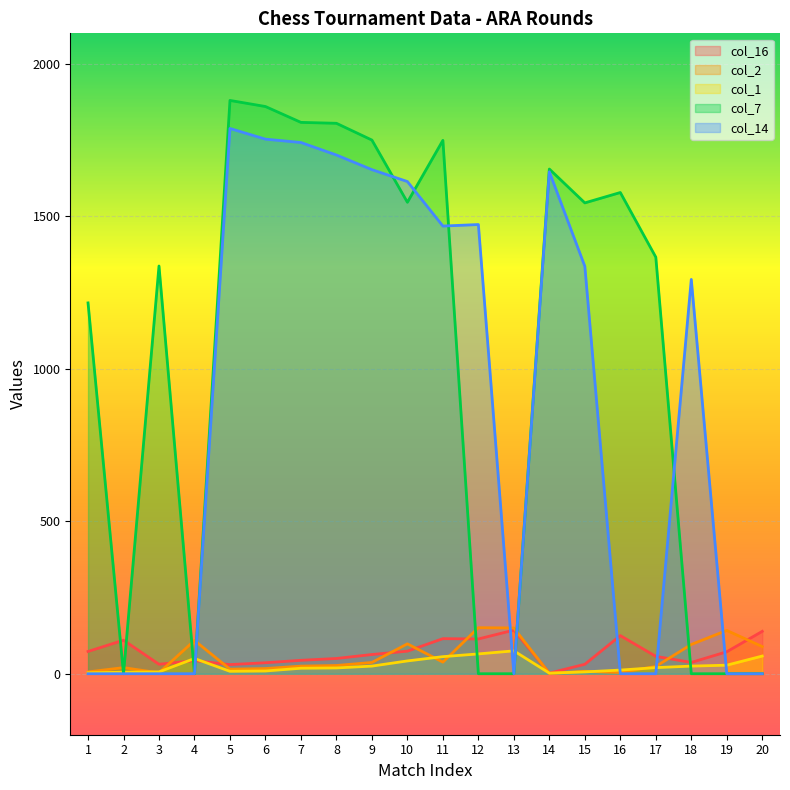

What is the value of the col_2 point at the 7th from the left?

25